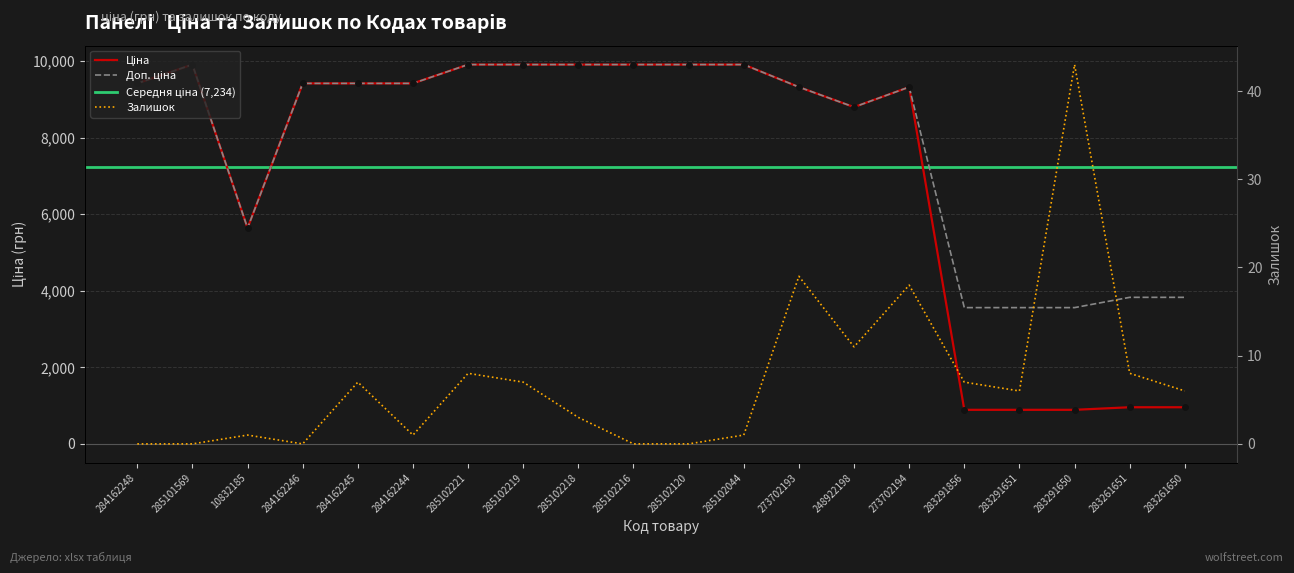

True or false: Ціна has more than 0 points higher than both neighbors.

True